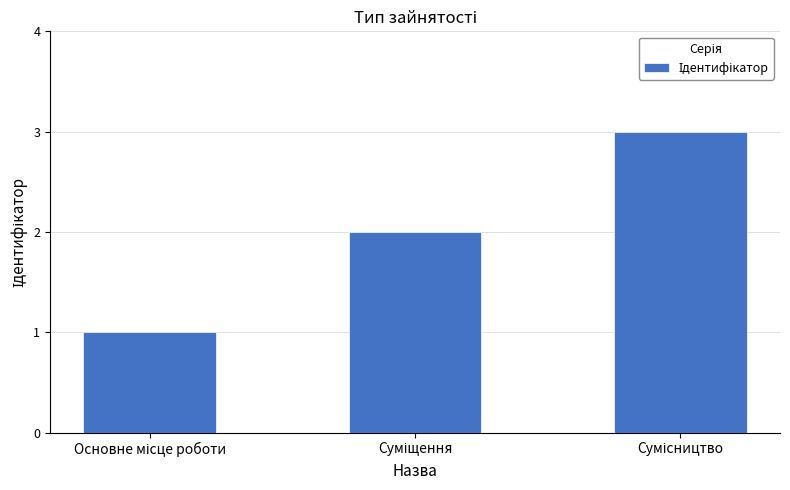

What is the greatest value displayed?

3